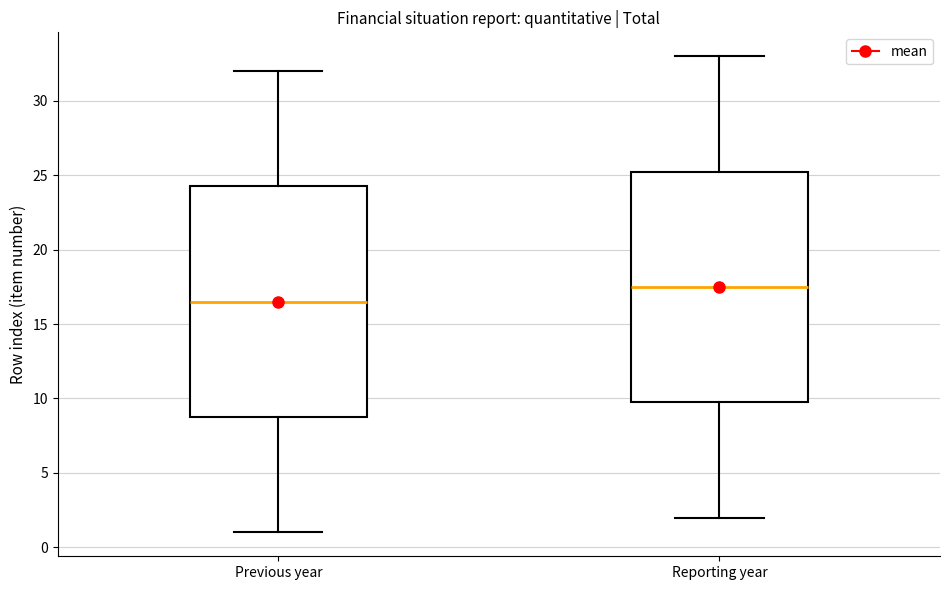

Reading left to right, read every box against the y-axis: the position of its median line, the range the box covers, and the ends of its whiskers. The values are not printed on the chart, so give them approximately, as read against the axis.

Previous year: median 16.5, box 9.0 to 24.5, whiskers 1.0 to 32.0
Reporting year: median 17.5, box 10.0 to 25.5, whiskers 2.0 to 33.0